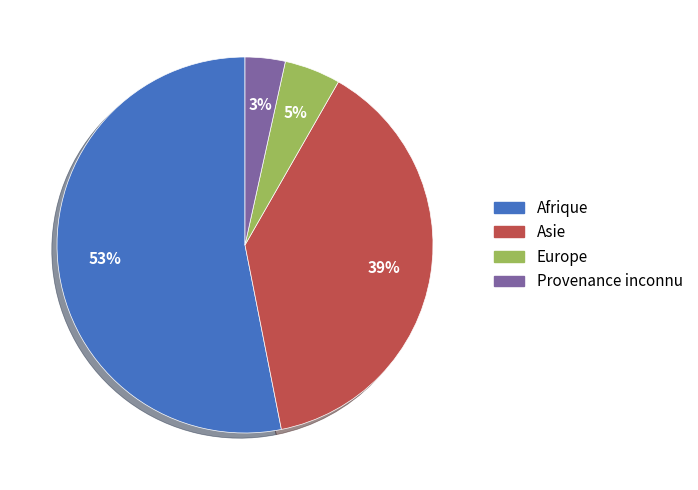

What is the smallest slice in the pie chart?

Provenance inconnu